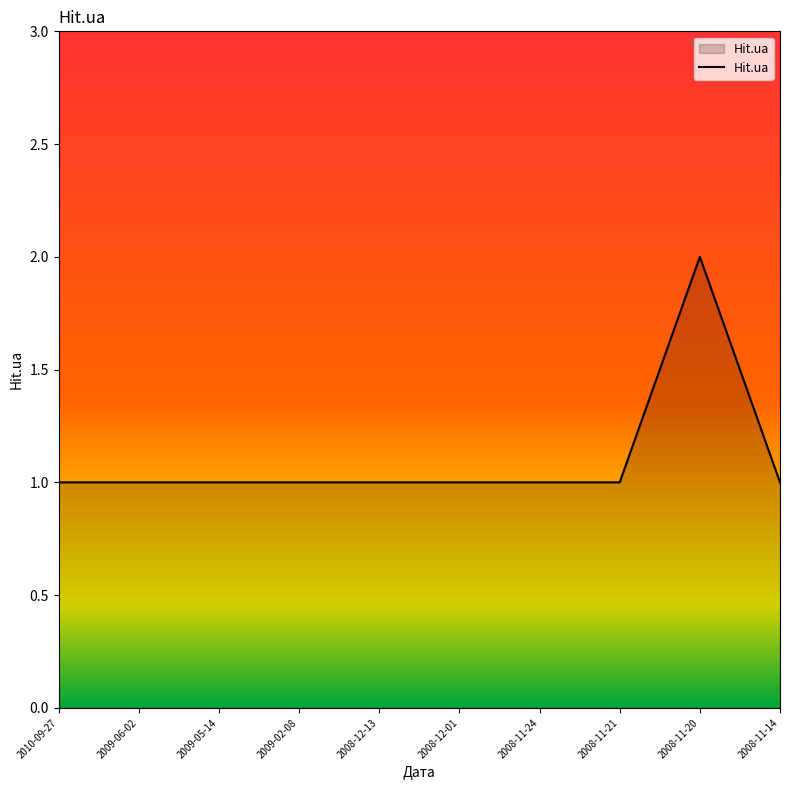

What is the maximum value shown in the chart?

2